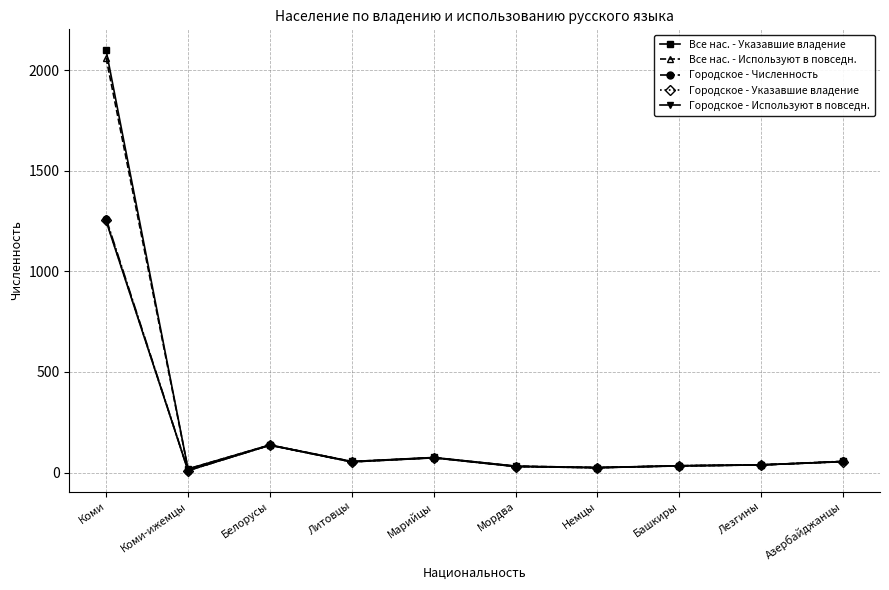

The Городское - Численность series shows 53 at Литовцы. True or false?

True